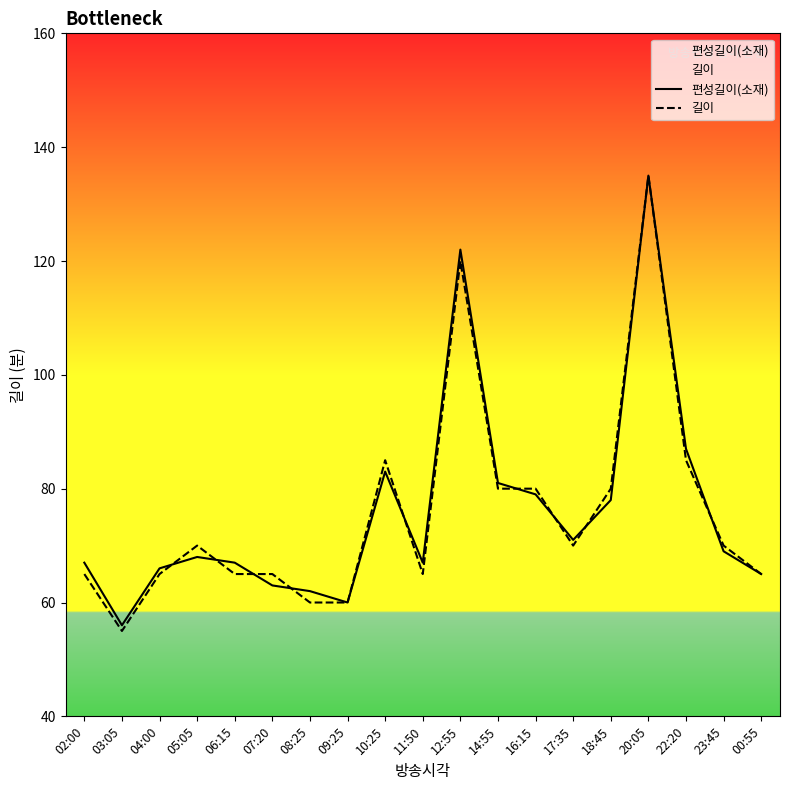

Where does the 편성길이(소재) series first go above 68?

10:25